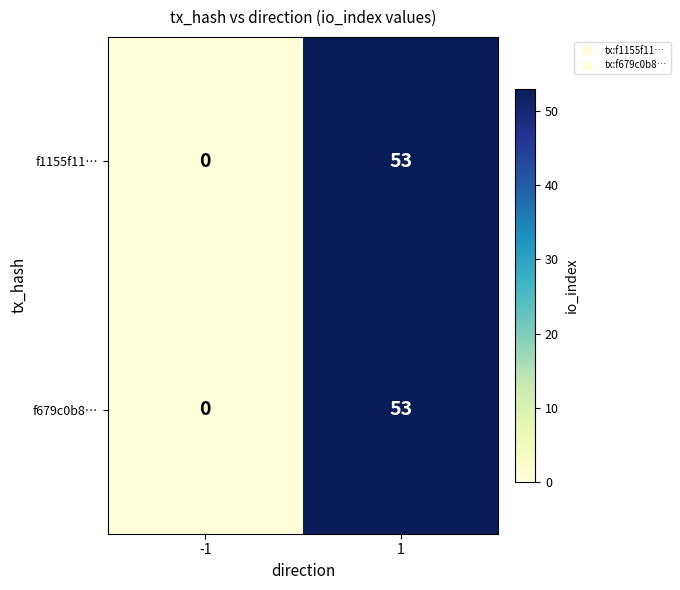

The f1155f11… series shows 19 at -1. True or false?

False